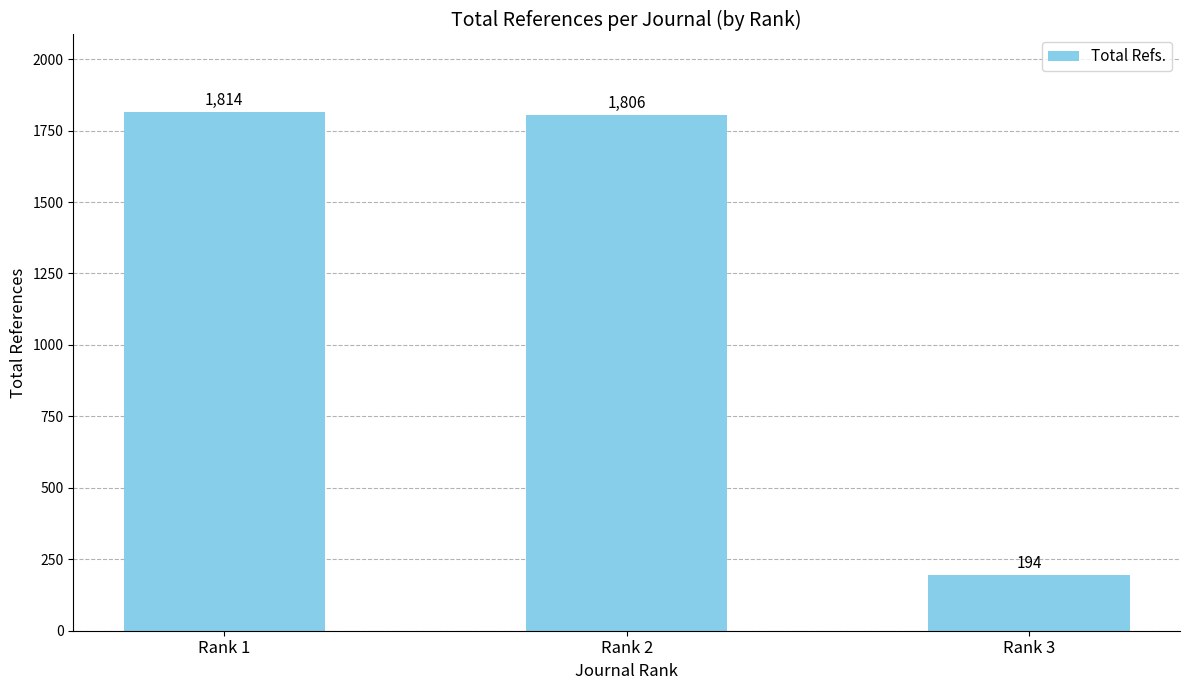

Which label corresponds to the largest value in the chart?

Rank 1